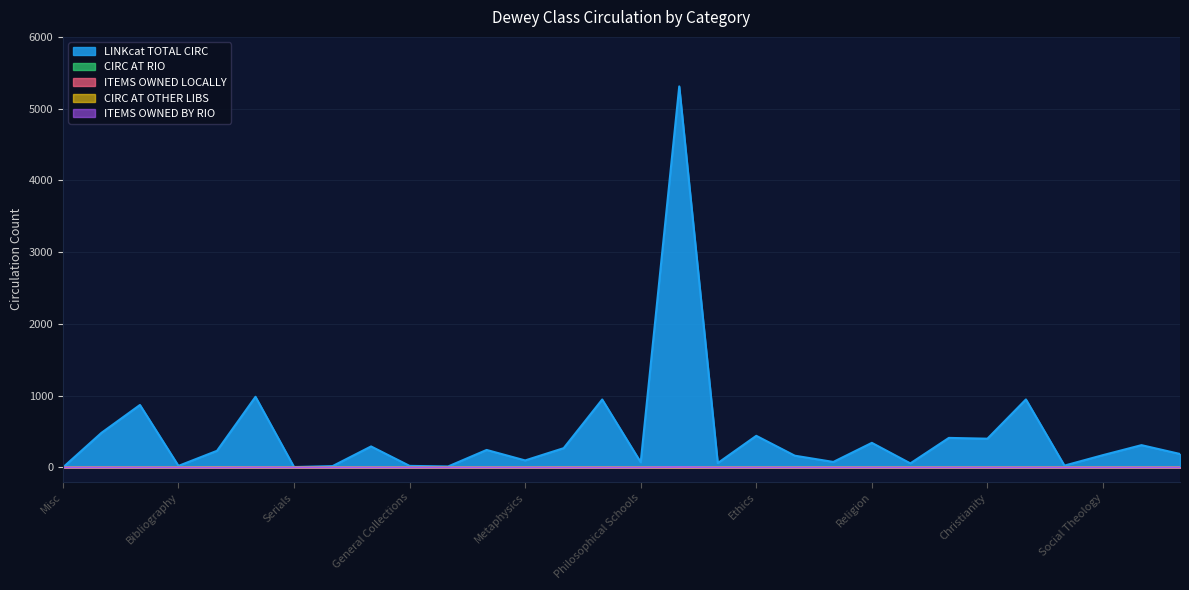

List the series in order of their peak value, highest first.

LINKcat TOTAL CIRC, ITEMS OWNED BY RIO, CIRC AT RIO, CIRC AT OTHER LIBS, ITEMS OWNED LOCALLY